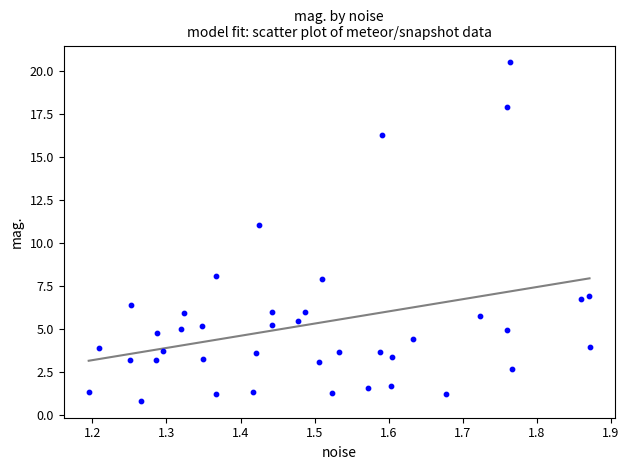

What is the range of Y values (max minus min)?

19.7